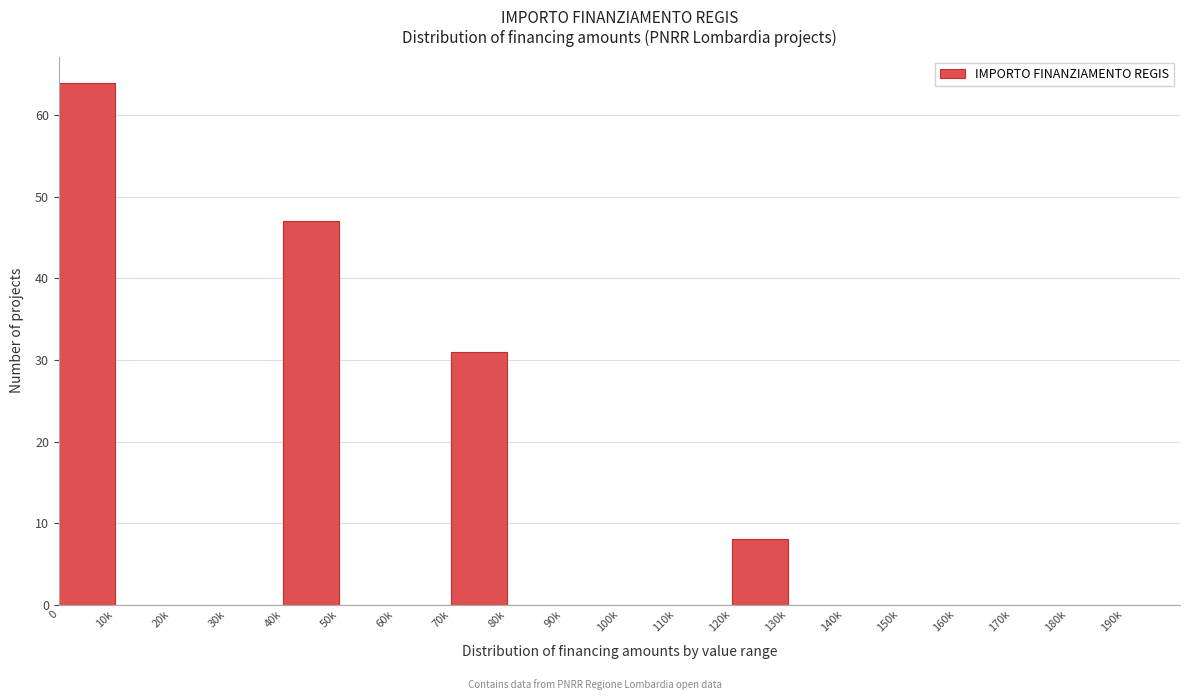

Reading right to left, extract all data points from this chart.

190k=0	180k=0	170k=0	160k=0	150k=0	140k=0	130k=0	120k=8	110k=0	100k=0	90k=0	80k=0	70k=31	60k=0	50k=0	40k=47	30k=0	20k=0	10k=0	0=64